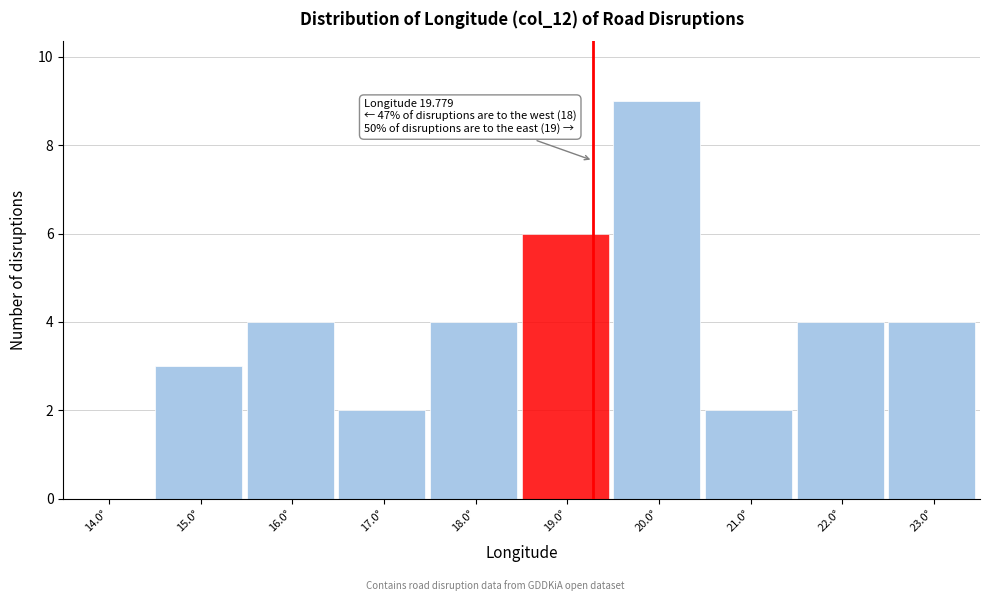

Reading left to right, what are all the values shown in this chart?

14.0°=0	15.0°=3	16.0°=4	17.0°=2	18.0°=4	19.0°=6	20.0°=9	21.0°=2	22.0°=4	23.0°=4